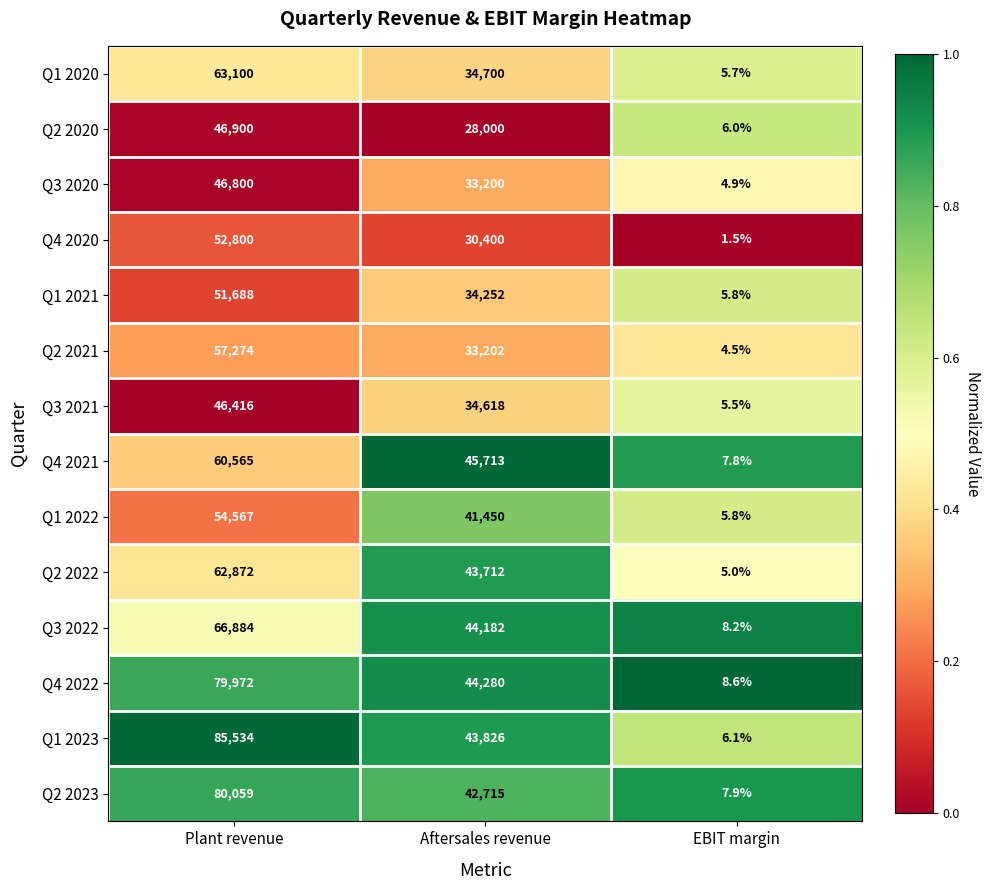

True or false: Q1 2021 has a value of 16281.5 at Aftersales revenue.

False